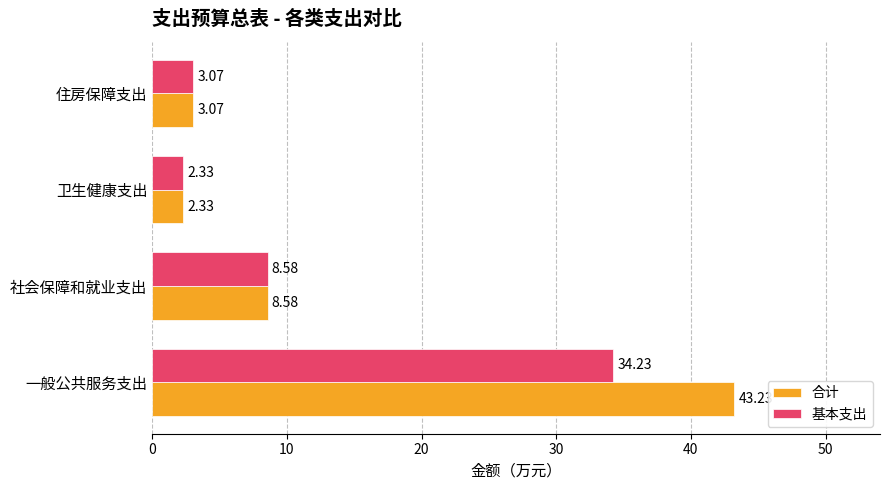

Rank the categories by 合计 value from lowest to highest.

卫生健康支出, 住房保障支出, 社会保障和就业支出, 一般公共服务支出